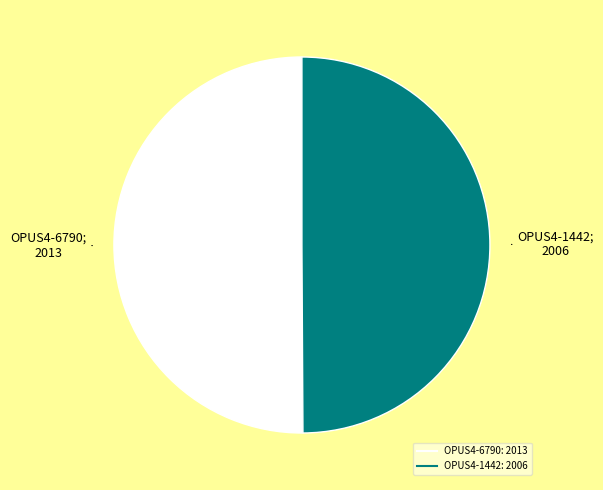

What is the ratio of the value at OPUS4-1442 to the value at OPUS4-6790?

1.0